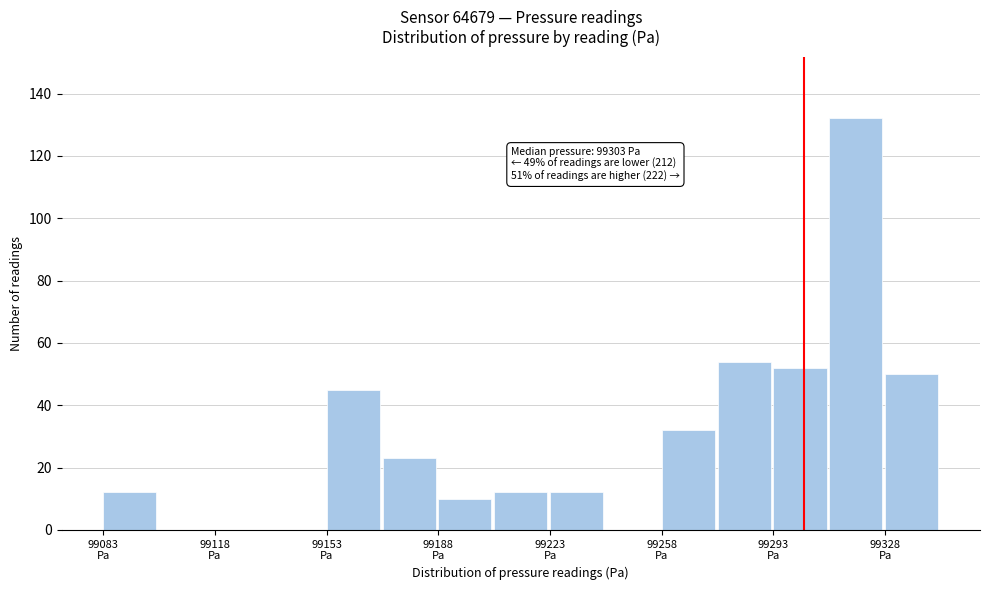

Around what value on the x-axis is the tallest bar? Give the approximate position of its centre, as read against the axis.

99320